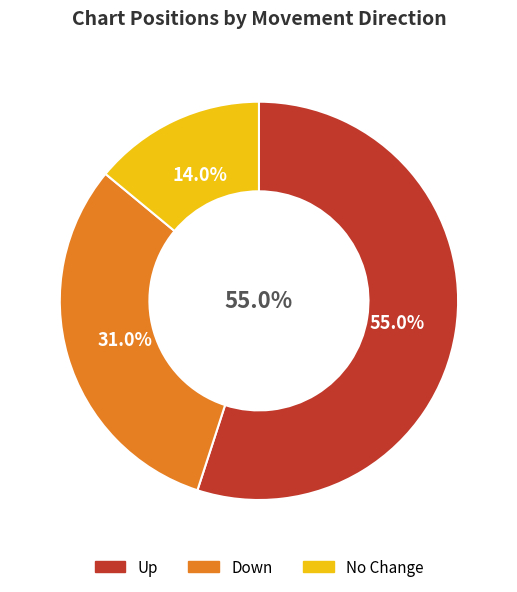

Count the number of slices in the pie.

3